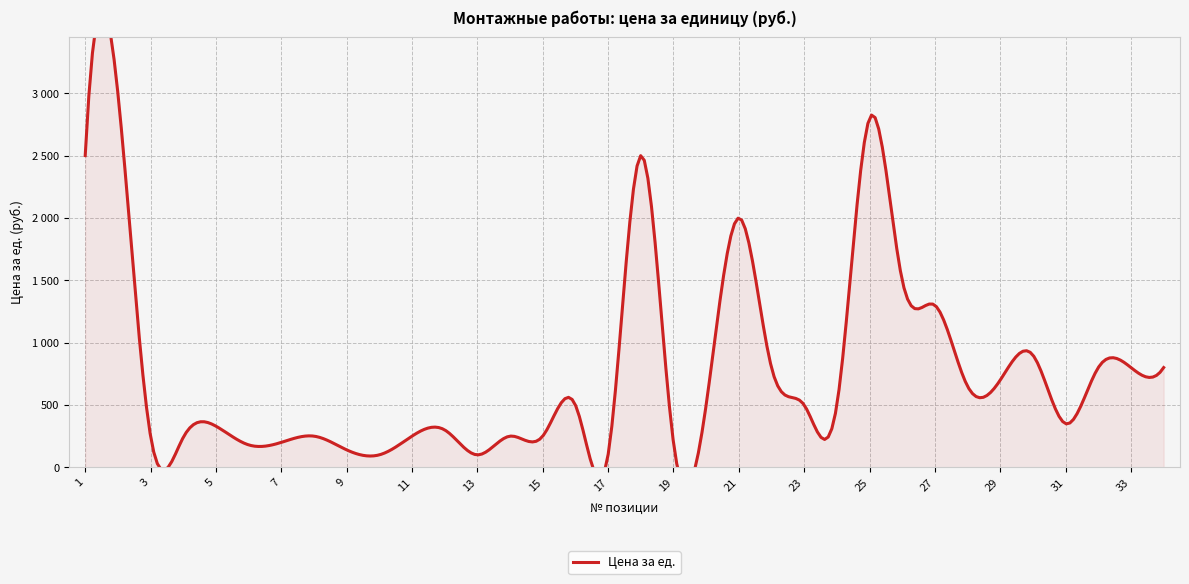

At which category does the data reach its first local peak?

2